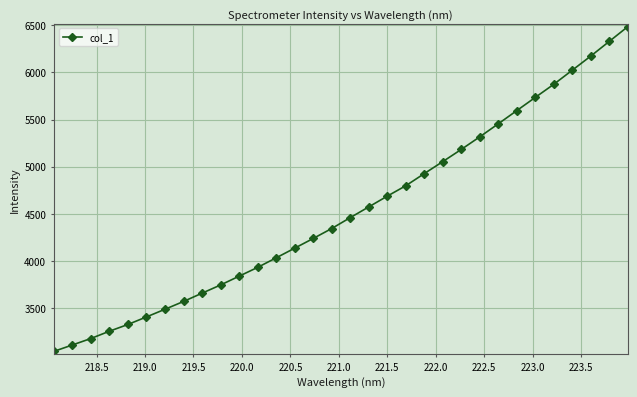

What is the value of the 27th point from the left?

5734.5